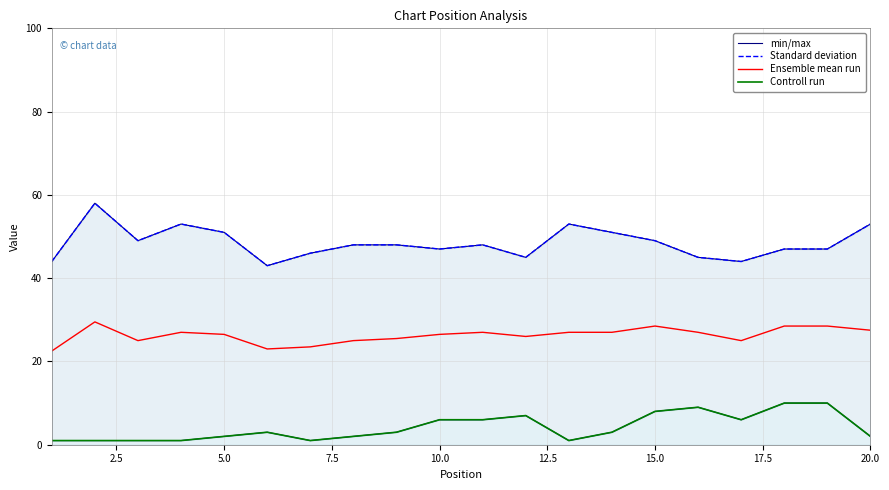

List the series in order of their peak value, highest first.

min/max, Standard deviation, Ensemble mean run, Controll run